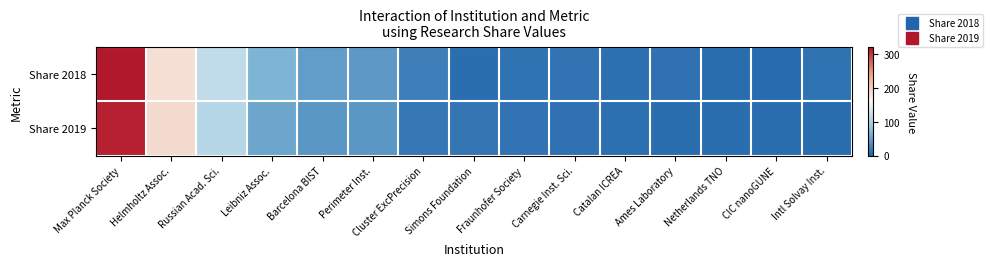

Which label corresponds to the smallest value in the chart?

CIC nanoGUNE